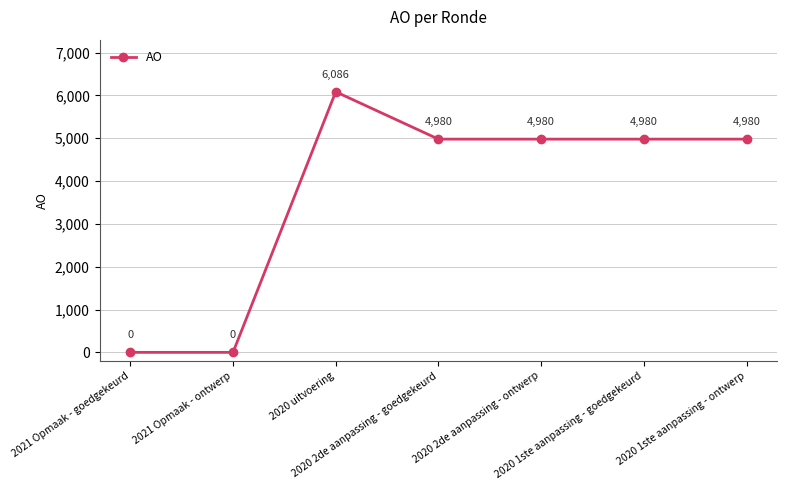

What is the difference between the values at 2021 Opmaak - goedgekeurd and 2020 1ste aanpassing - ontwerp?

4980